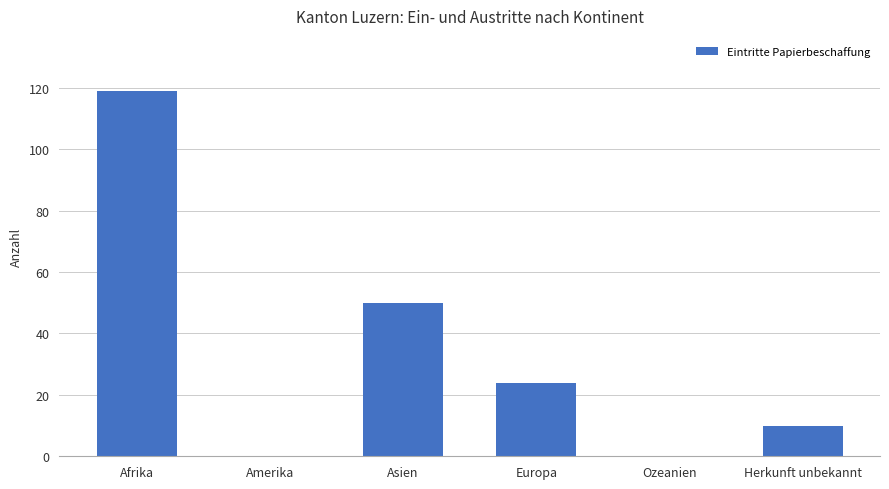

Which label corresponds to the largest value in the chart?

Afrika